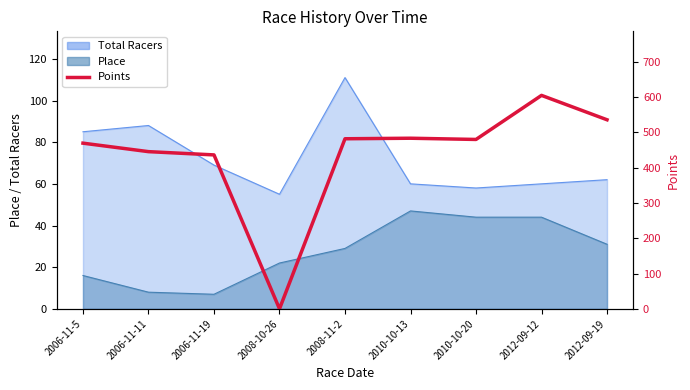

Where is the first local minimum?

2008-10-26